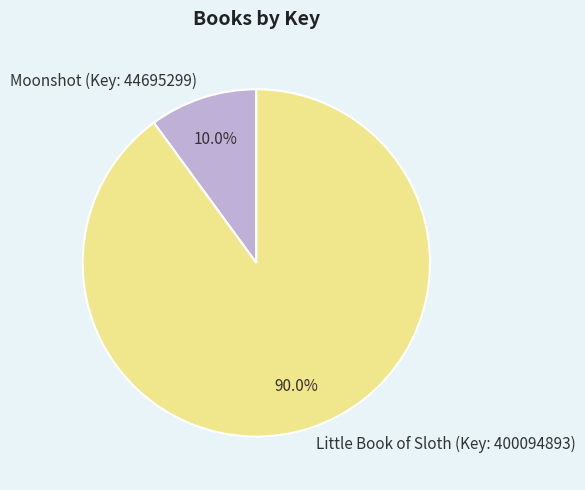

What percentage is NOT represented by Little Book of Sloth (Key: 400094893)?

10.0%